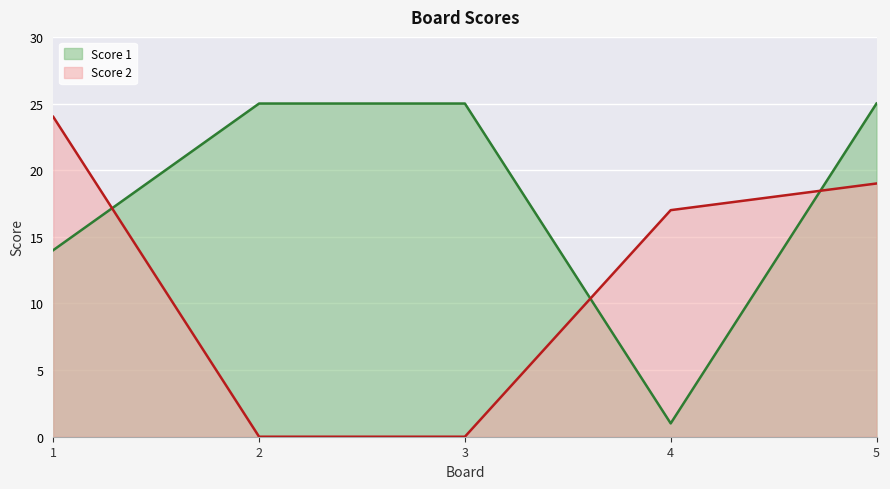

Reading left to right, extract all data points from this chart.

Score 1: 14	25	25	1	25
Score 2: 24	0	0	17	19